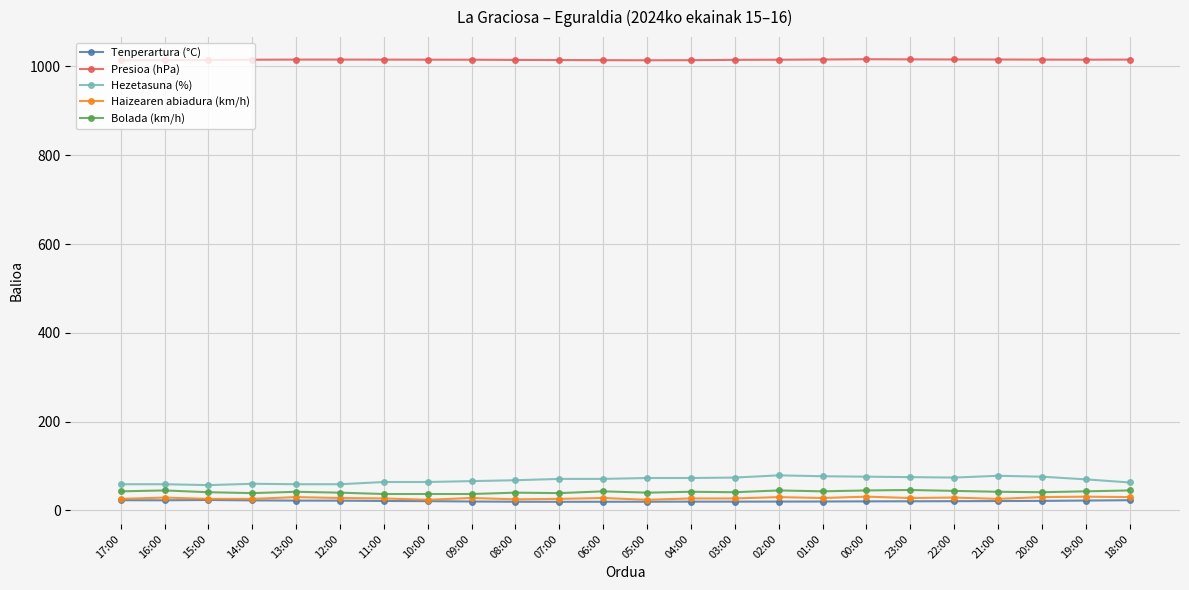

What is the value of the Bolada (km/h) point at the 1st from the left?

43.0